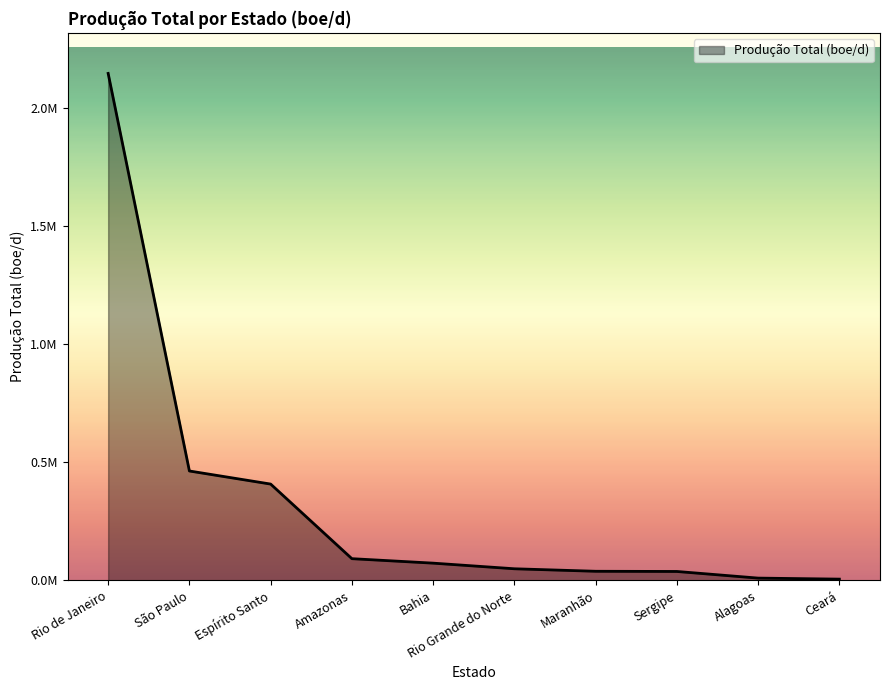

What is the value of the 9th point from the left?

9717.8